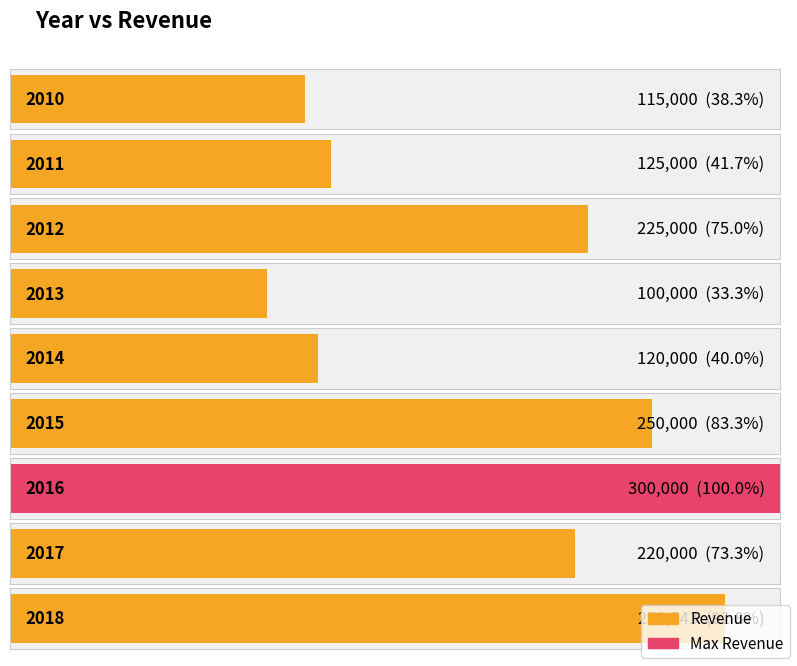

Are the bars grouped side by side (vs. stacked)?

No